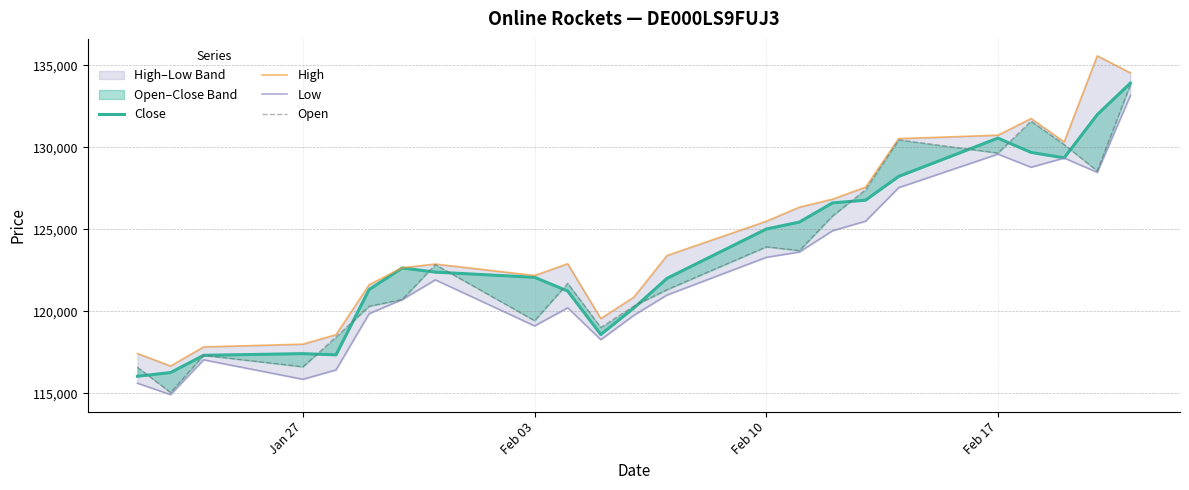

What is the minimum value for High?

116669